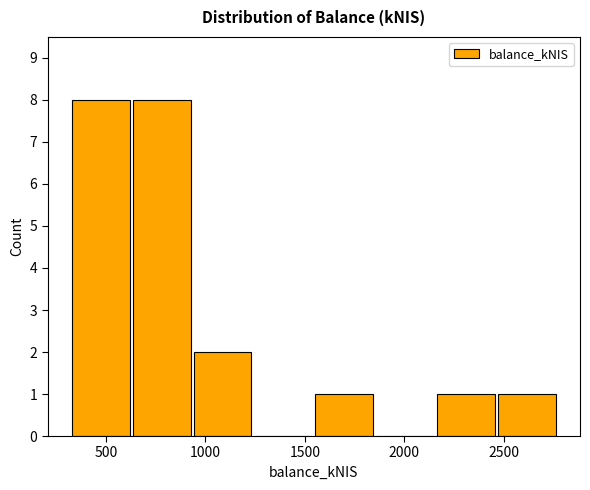

What is the height of the bar covering 1550 to 1850 on the x-axis? Neither the bar edges nor the heights are printed on the chart, so give them approximately, as read against the axes.

1